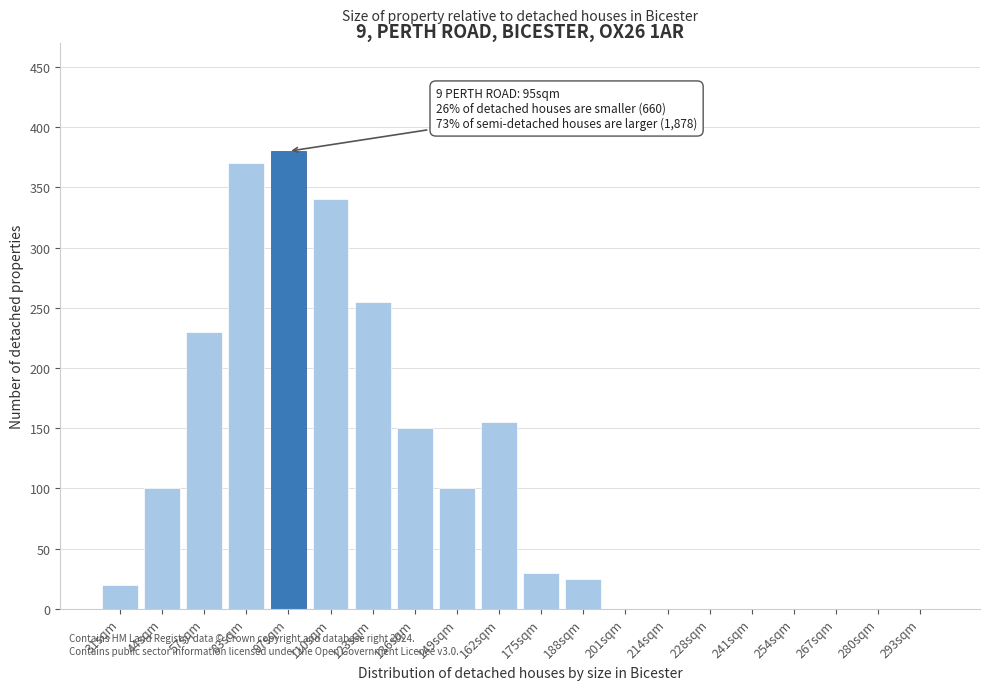

Reading left to right, transcribe all the data shown in this chart.

31sqm=20	44sqm=100	57sqm=230	83sqm=370	97sqm=380	110sqm=340	123sqm=255	136sqm=150	149sqm=100	162sqm=155	175sqm=30	188sqm=25	201sqm=0	214sqm=0	228sqm=0	241sqm=0	254sqm=0	267sqm=0	280sqm=0	293sqm=0